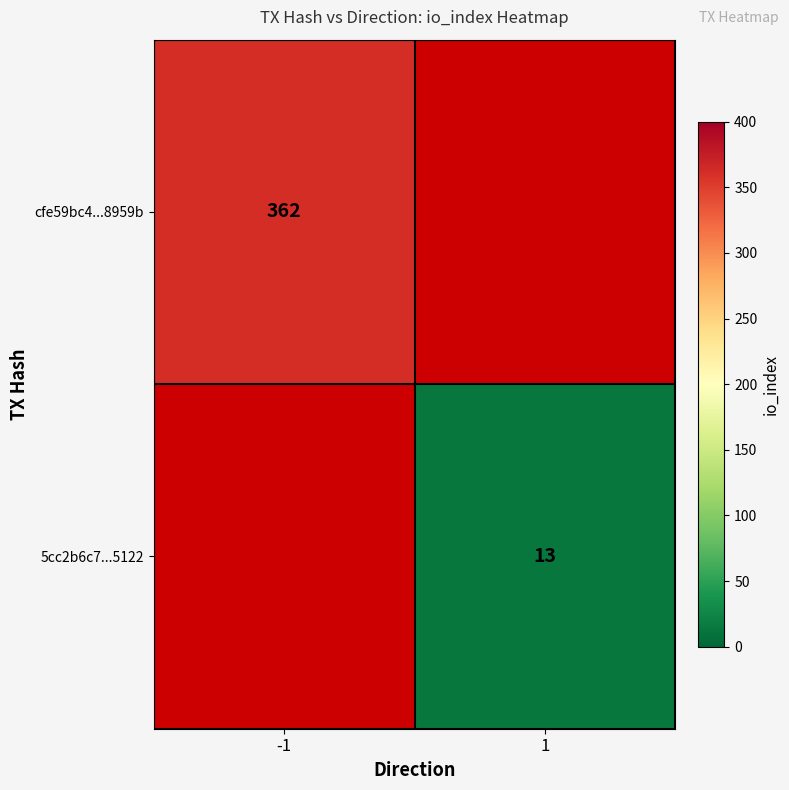

Count the number of categories in the chart.

2